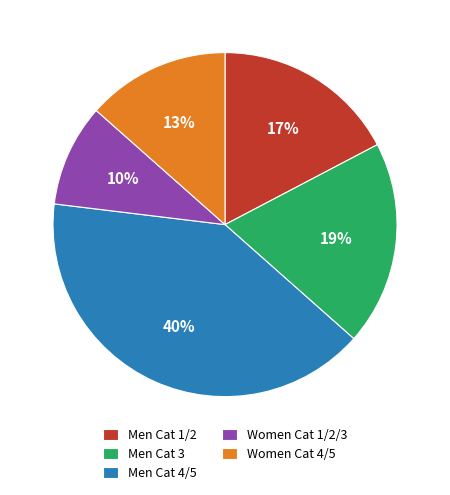

The Men Cat 3 slice represents 7% of the pie. True or false?

False